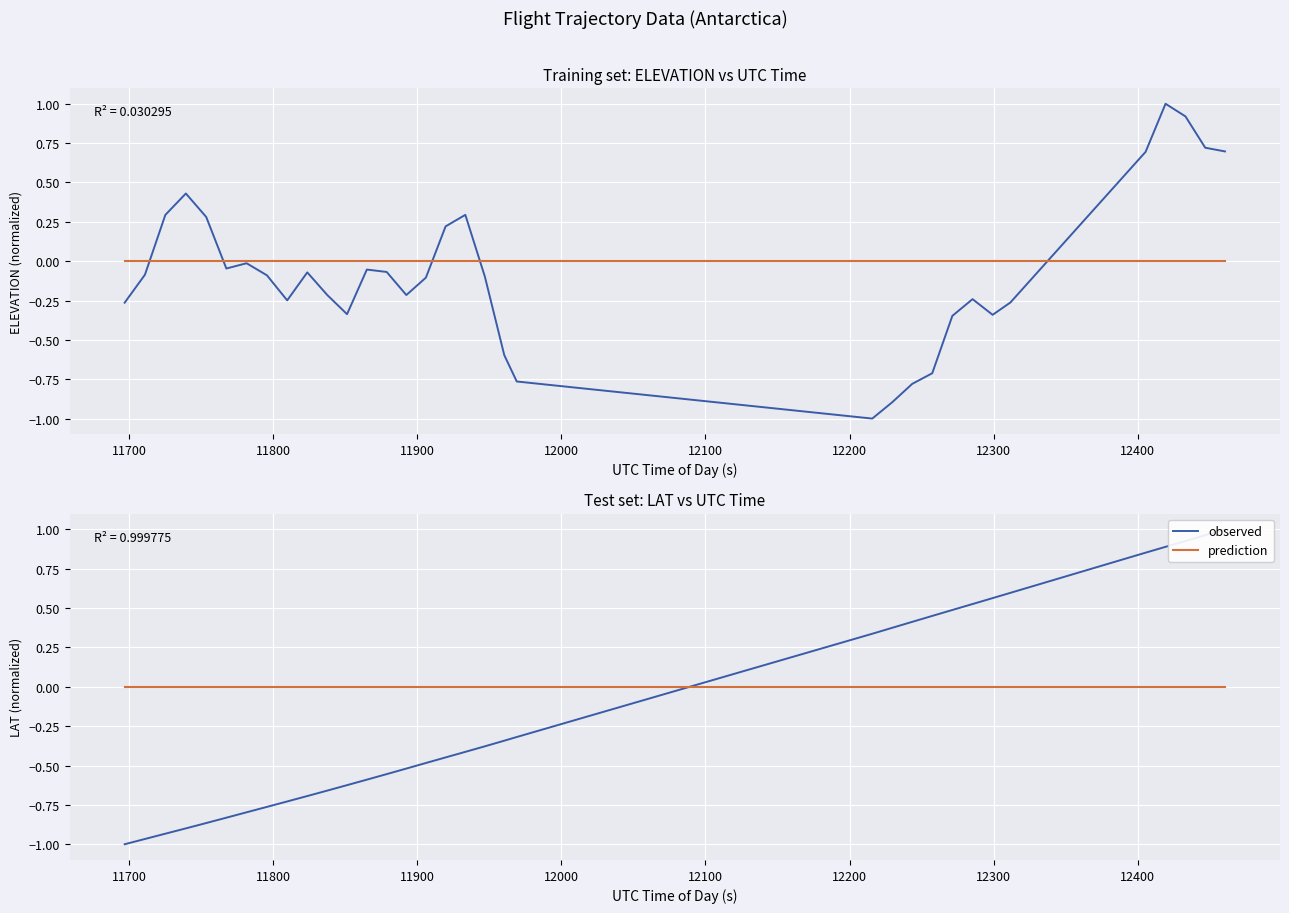

Which series ends up on top after the final intersection of reference (zero) and LAT (normalized)?

LAT (normalized)